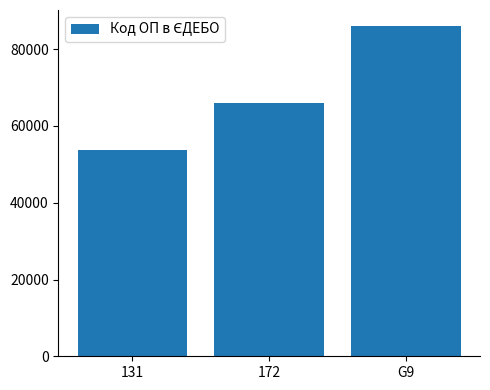

What is the sum of all values?

205546